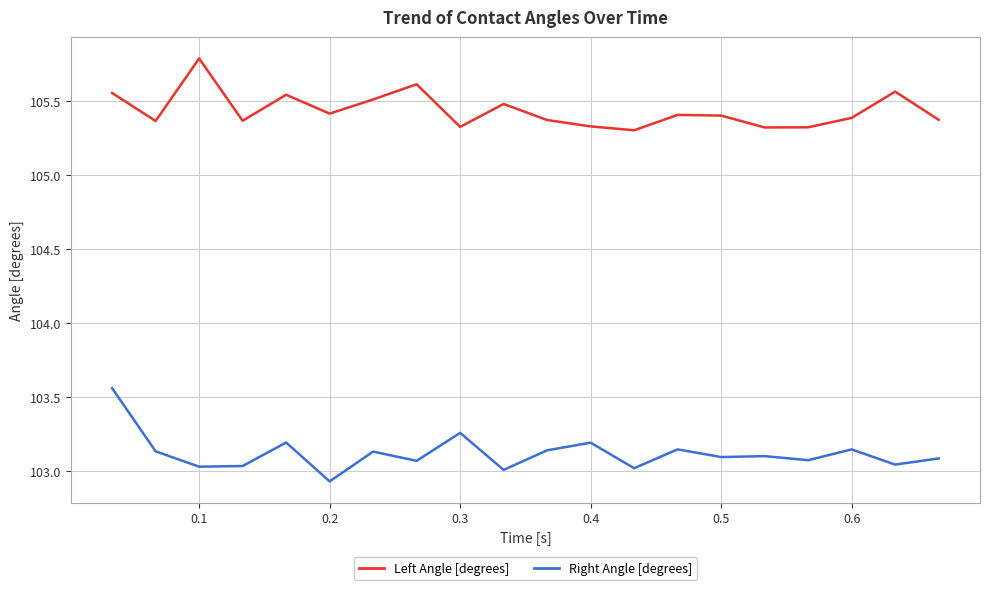

How many lines are shown in the chart?

2